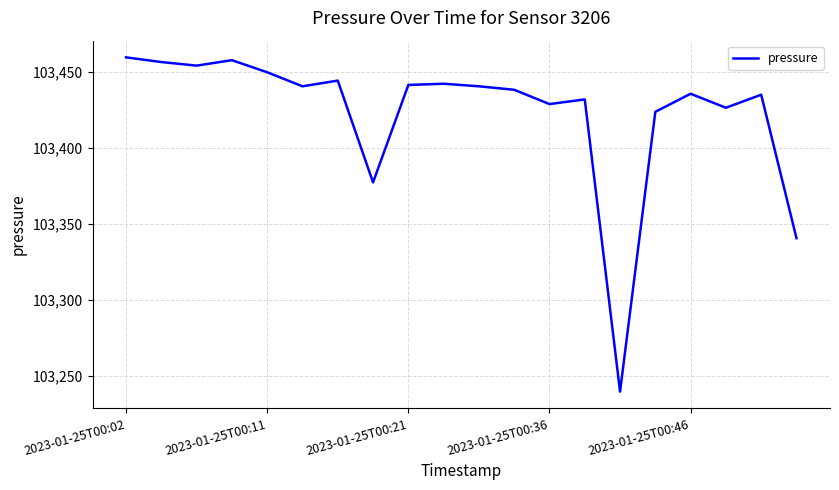

What is the difference between the maximum and minimum values?

219.6